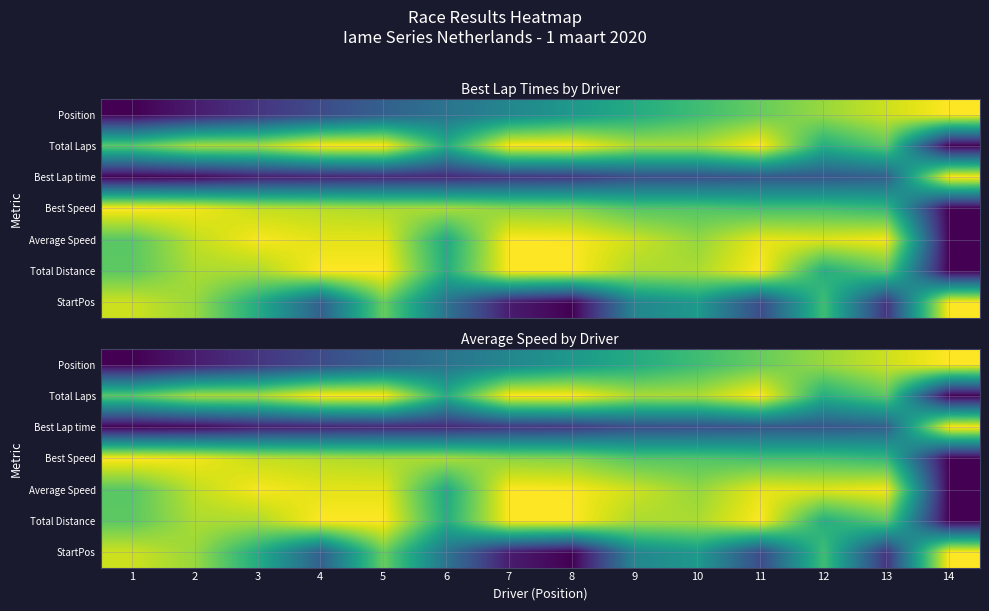

Is it true that Total Laps equals 0.5 at 5?

False